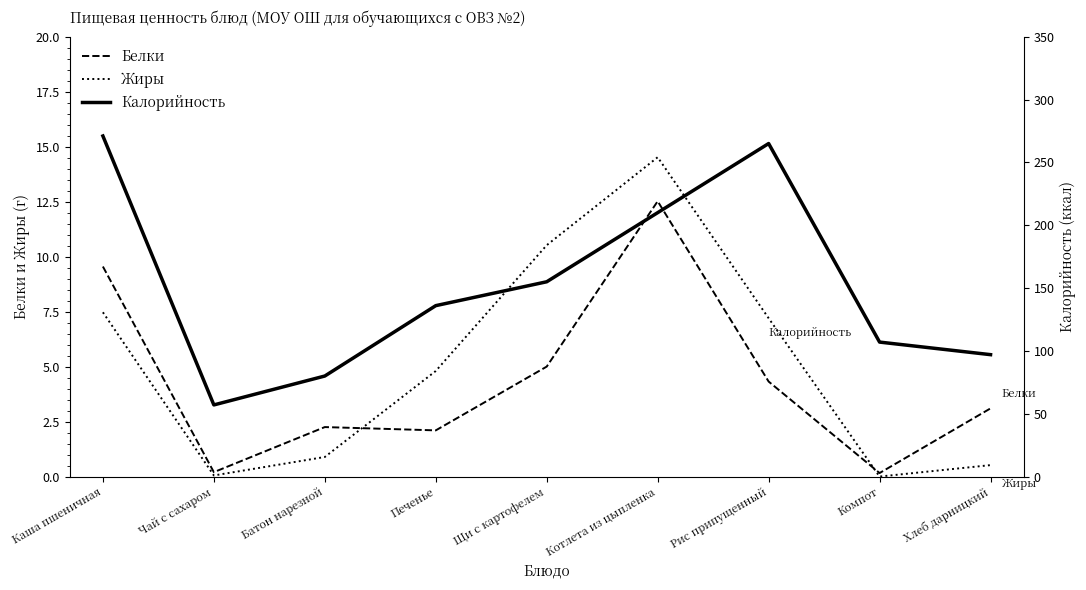

Reading left to right, what are all the values shown in this chart?

Белки: Каша пшеничная=9.6	Чай с сахаром=0.2	Батон нарезной=2.2	Печенье=2.1	Щи с картофелем=5.0	Котлета из цыпленка=12.5	Рис припущенный=4.3	Компот=0.2	Хлеб дарницкий=3.1
Жиры: Каша пшеничная=7.5	Чай с сахаром=0.1	Батон нарезной=0.9	Печенье=4.8	Щи с картофелем=10.5	Котлета из цыпленка=14.5	Рис припущенный=7.2	Компот=0.0	Хлеб дарницкий=0.5
Калорийность: Каша пшеничная=271.0	Чай с сахаром=57.0	Батон нарезной=80.0	Печенье=136.0	Щи с картофелем=155.0	Котлета из цыпленка=210.0	Рис припущенный=265.0	Компот=107.0	Хлеб дарницкий=97.0